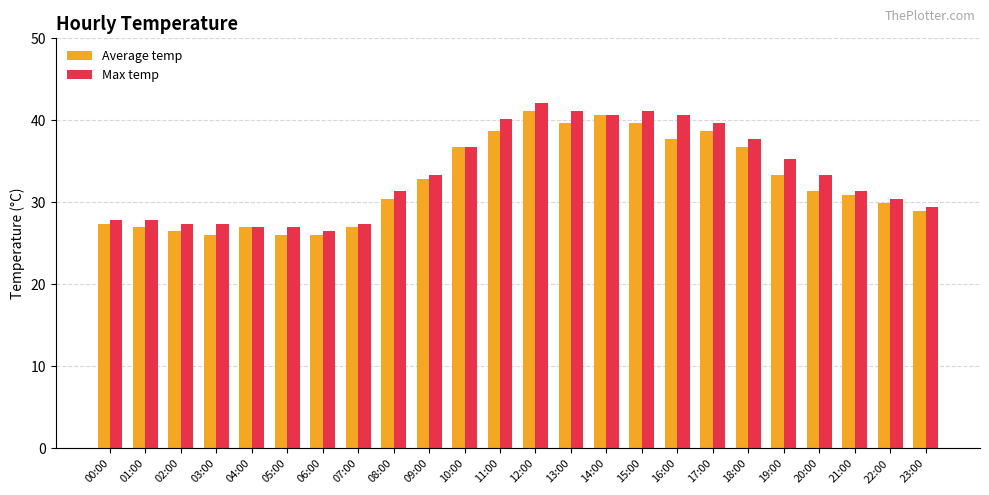

What are all the series names shown in the legend?

Average temp, Max temp